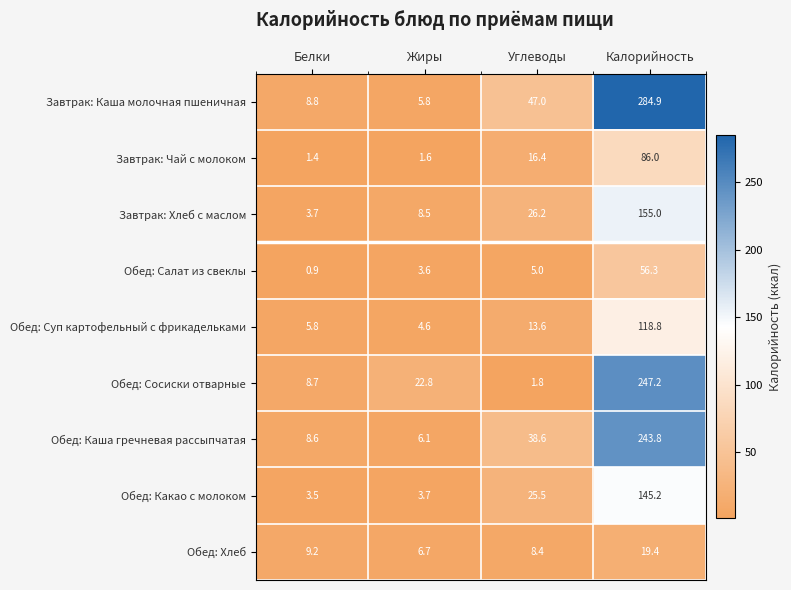

What is the difference between the highest and lowest values at Жиры?

21.2